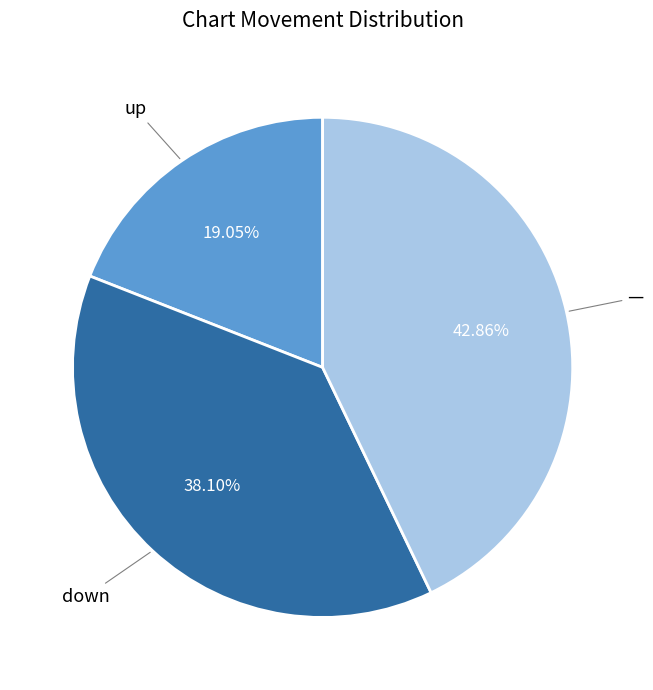

How many segments does this pie chart have?

3